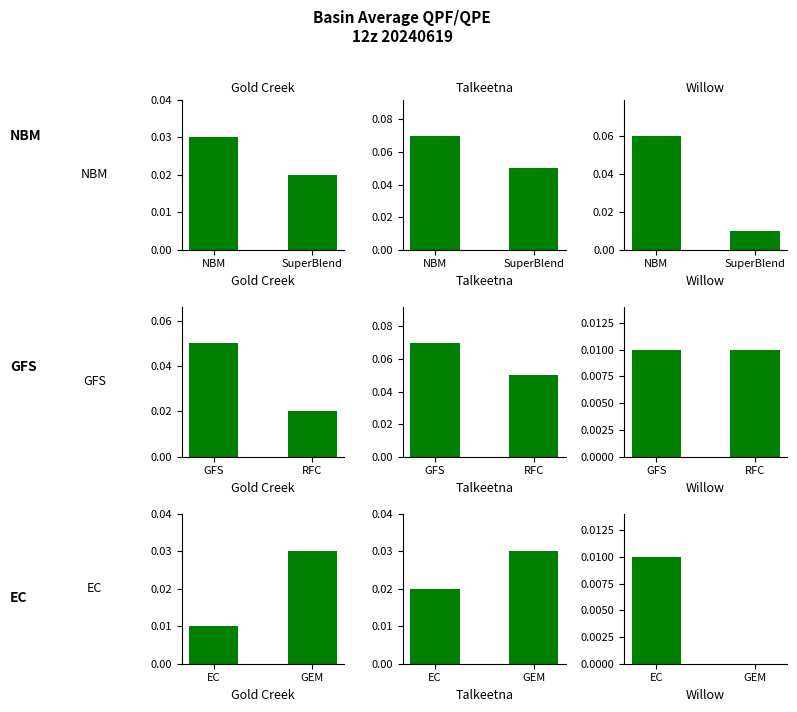

Which series has the widest spread of values?

NBM/SuperBlend